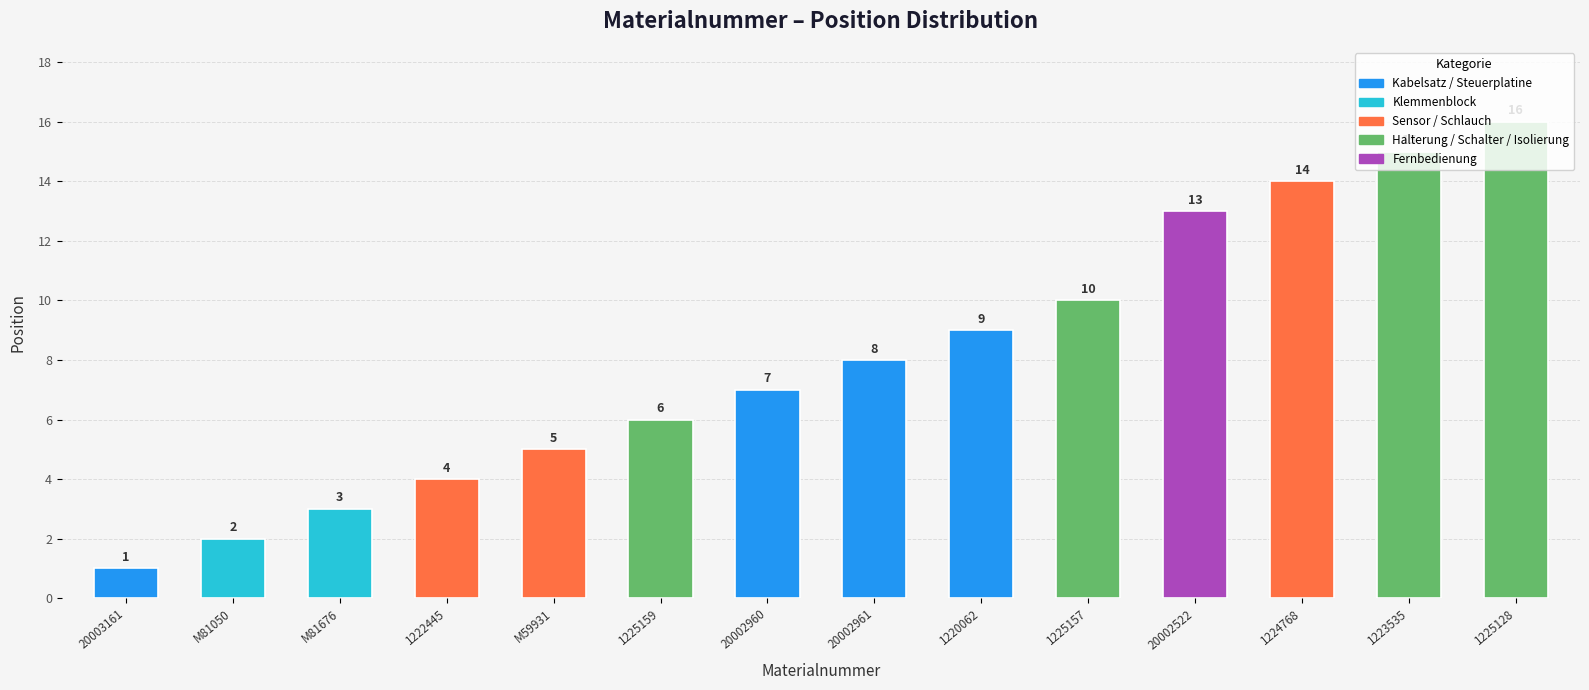

What position from the left is 1224768?

12